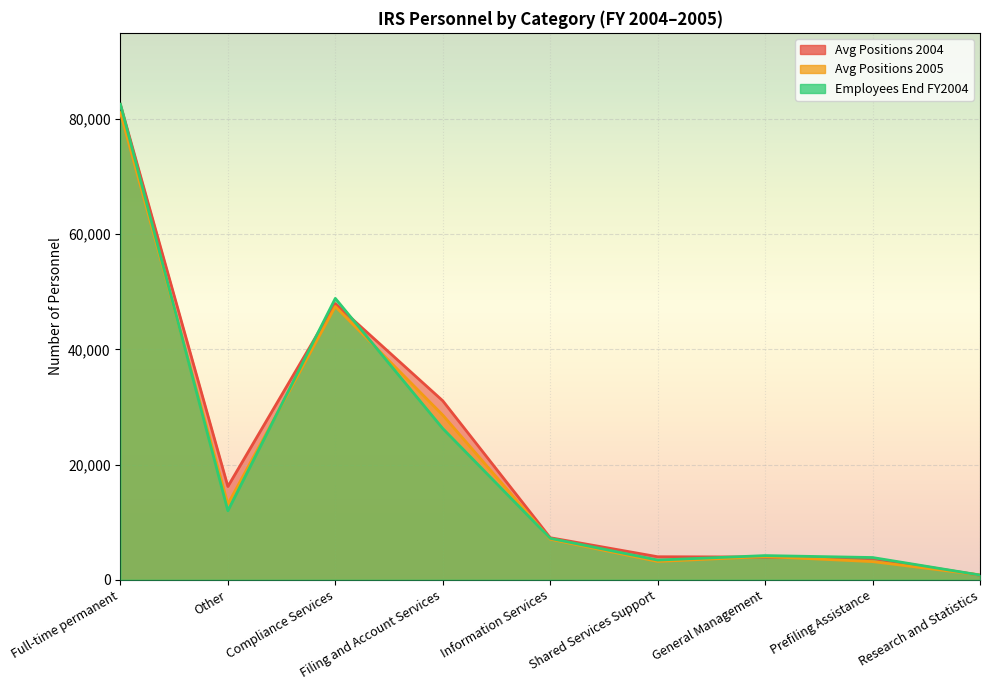

Rank the series by their maximum value, from highest to lowest.

Employees End FY2004, Avg Positions 2004, Avg Positions 2005